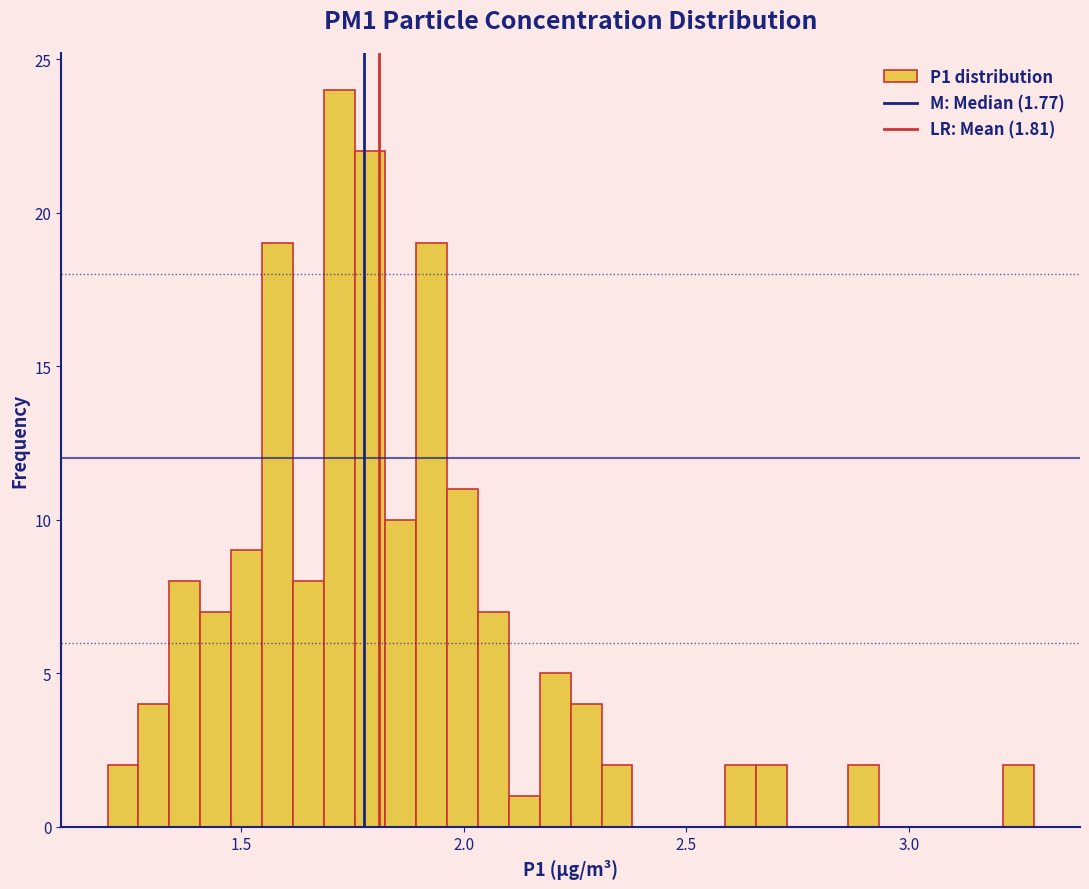

Around what value on the x-axis is the tallest bar? Give the approximate position of its centre, as read against the axis.

1.70